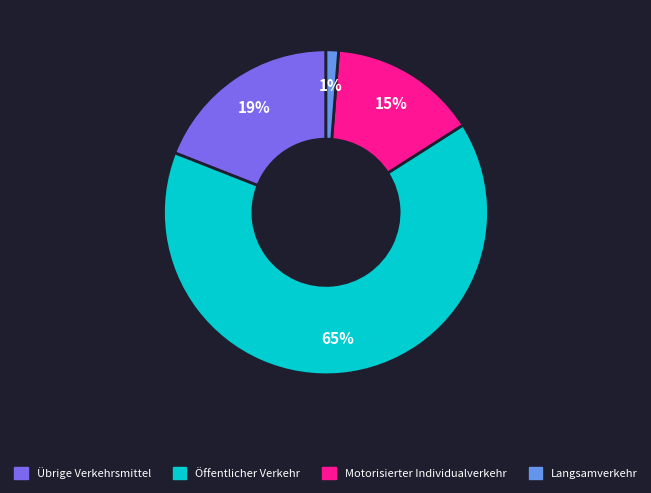

Does any single category account for the majority?

Yes